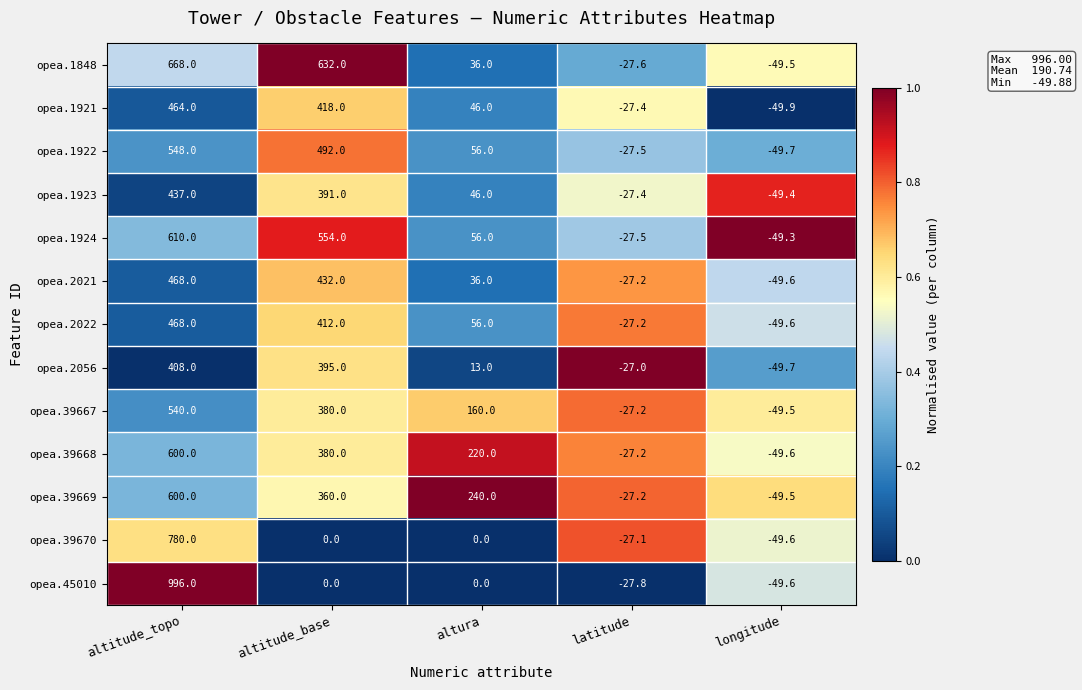

What is the approximate value of opea.39667 at altura?

160.0